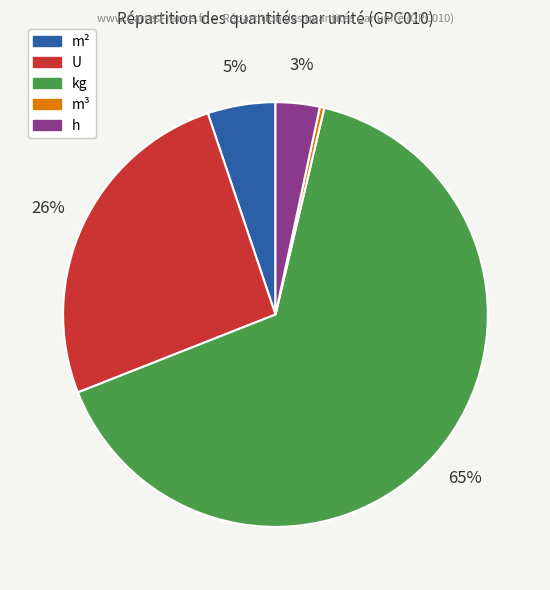

How many slices are in this pie chart?

5